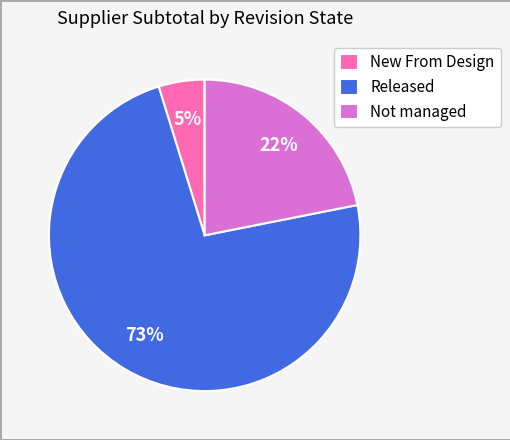

To the nearest percent, what is the combined percentage of Not managed and Released?

95%